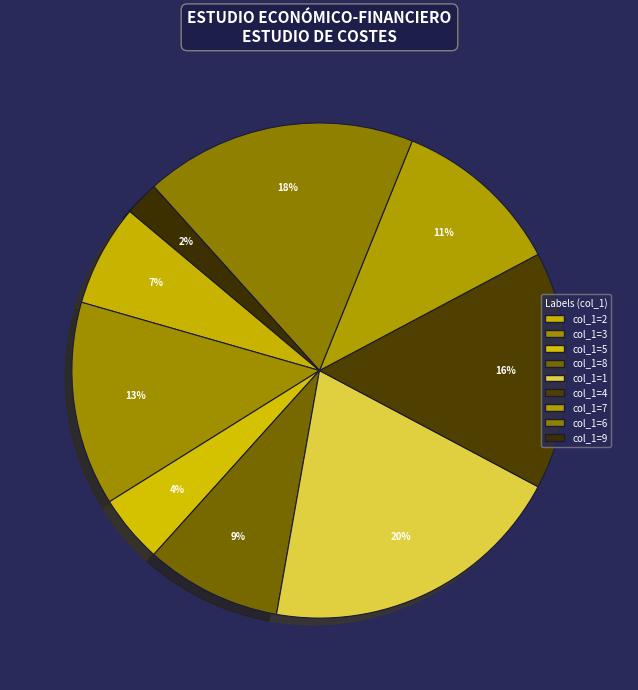

How many slices are in this pie chart?

9